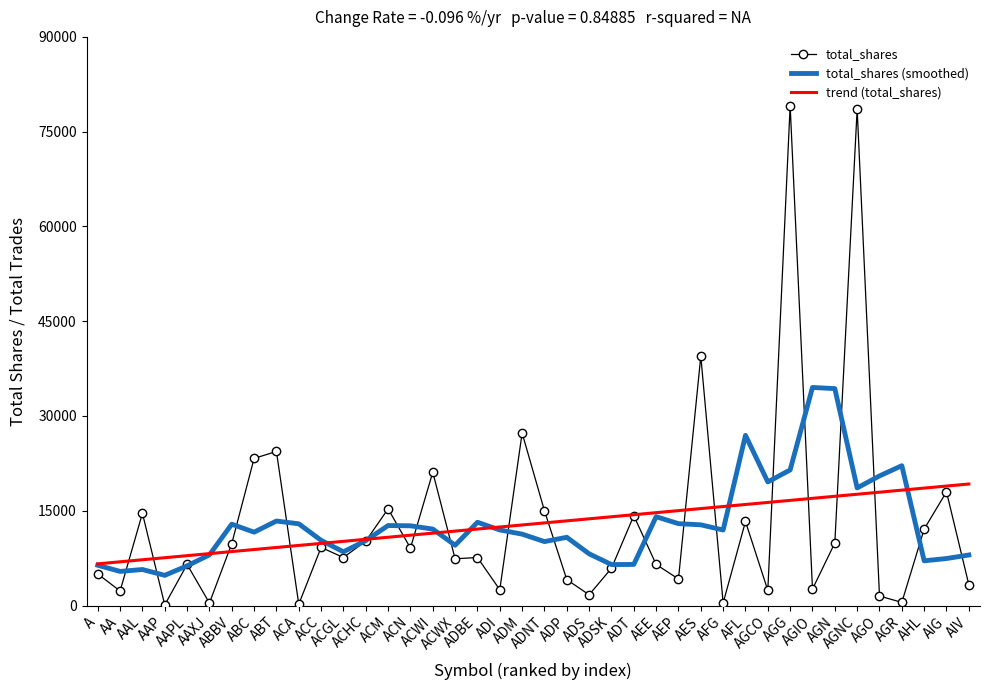

At how many categories does at least one series exceed 72838?

2